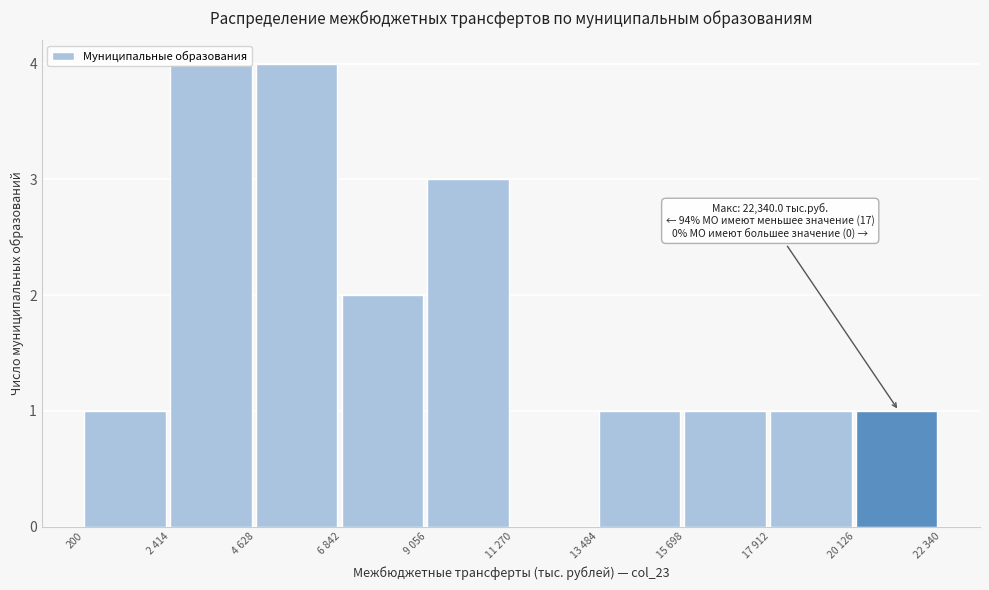

What is the ratio of the value at 13 484 to the value at 6 842?

0.5